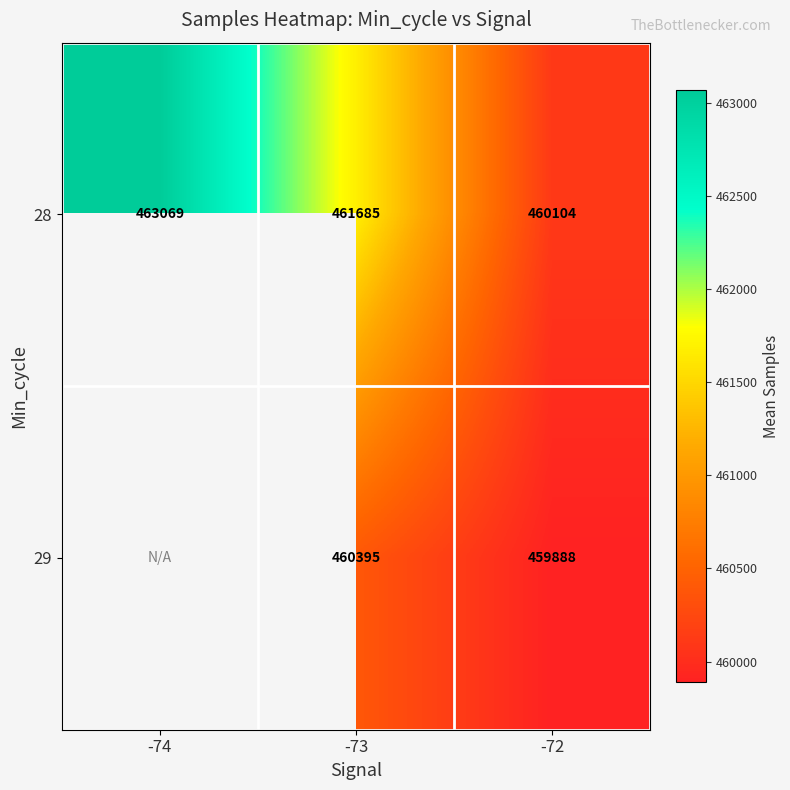

What is the sum of all 28 values?

1384858